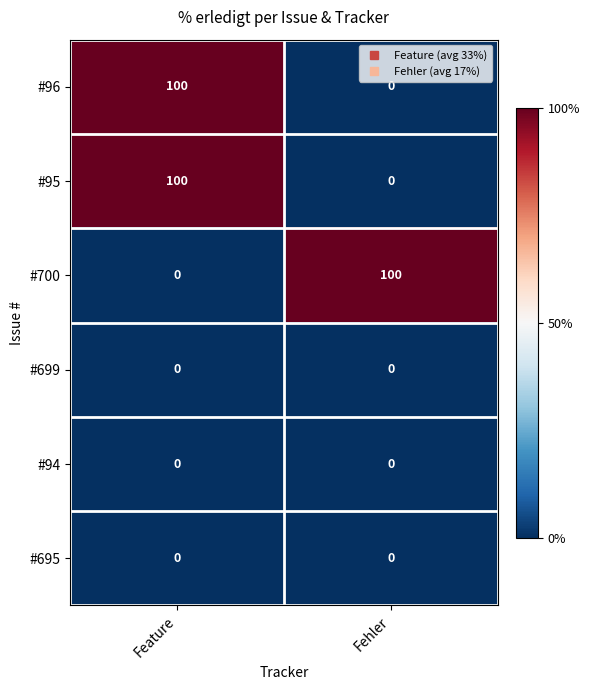

True or false: #95 has a value of 100 at Feature.

True